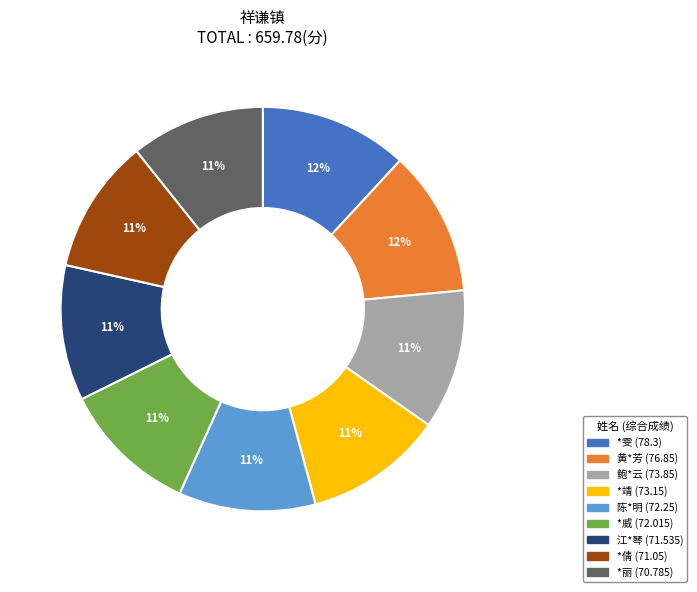

To the nearest percent, what is the combined percentage of *丽 and 江*琴?

22%